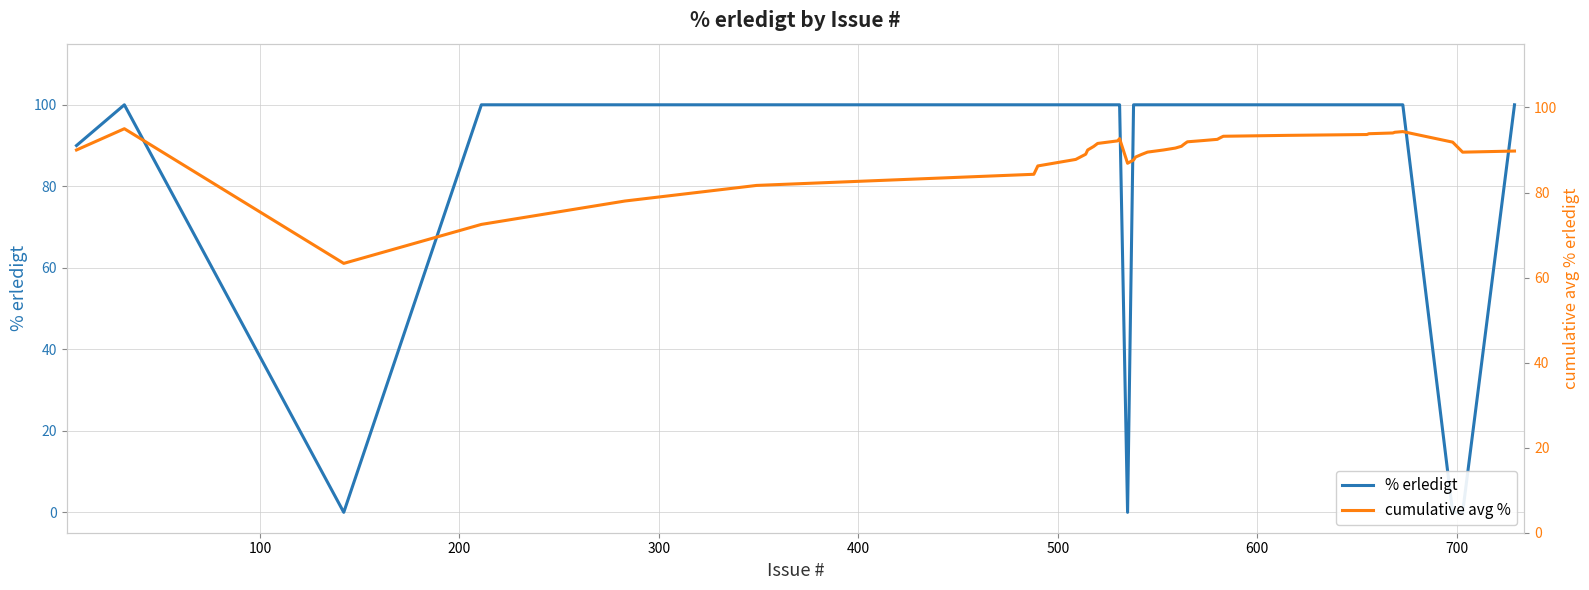

What is the highest value of the cumulative avg % series?

95.0